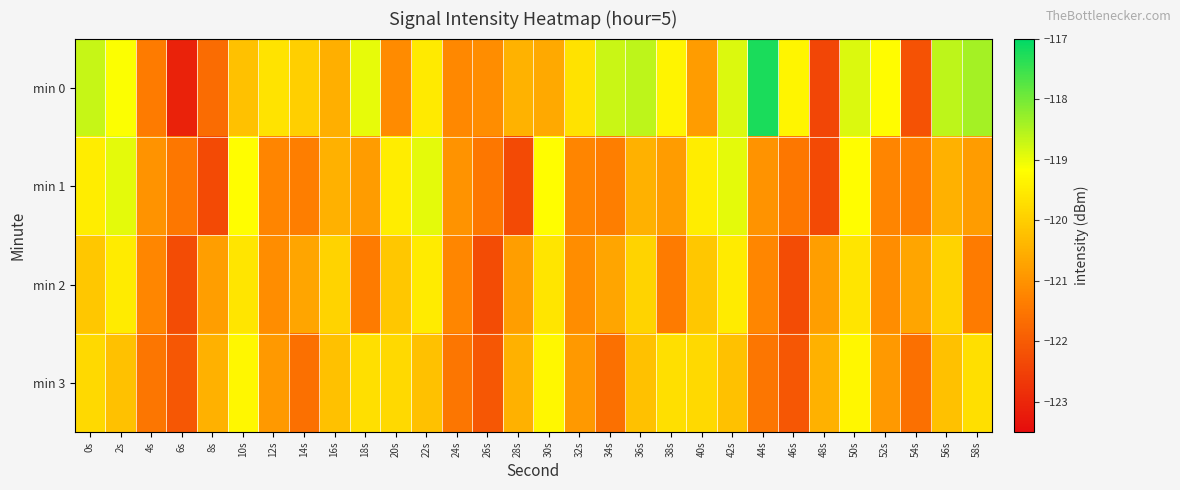

What is the spread (max minus min) of values at 16s?

0.6